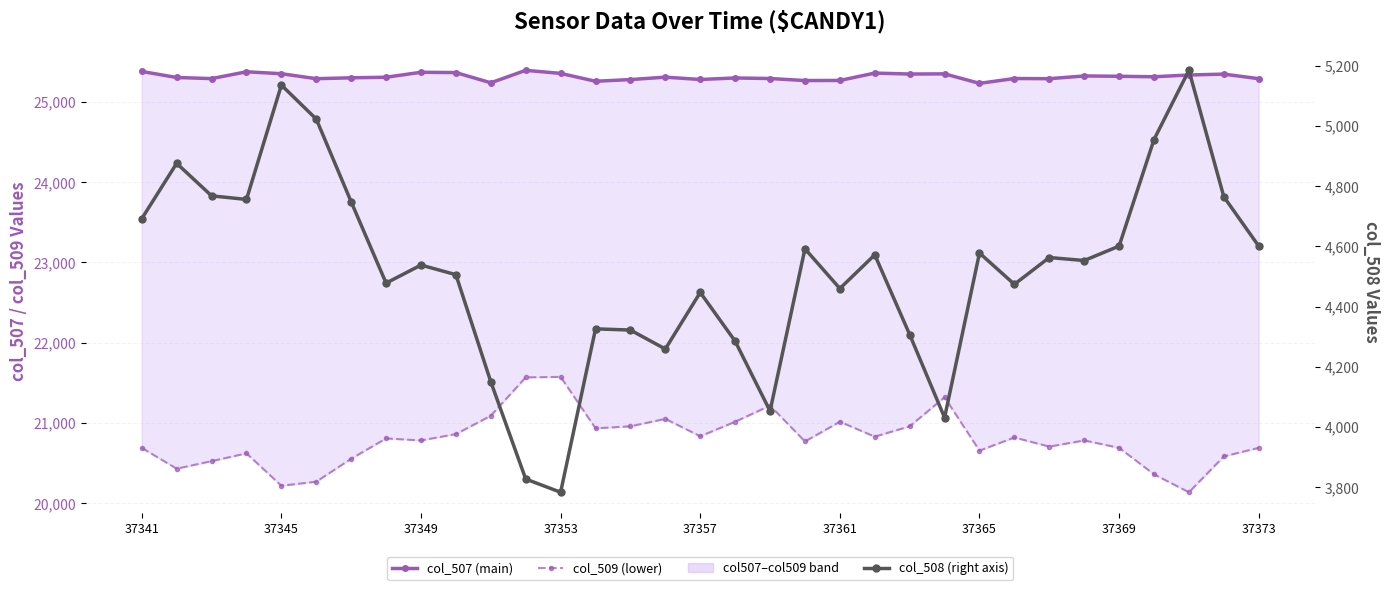

What is the value of the col_507 point at the 3rd from the left?

25292